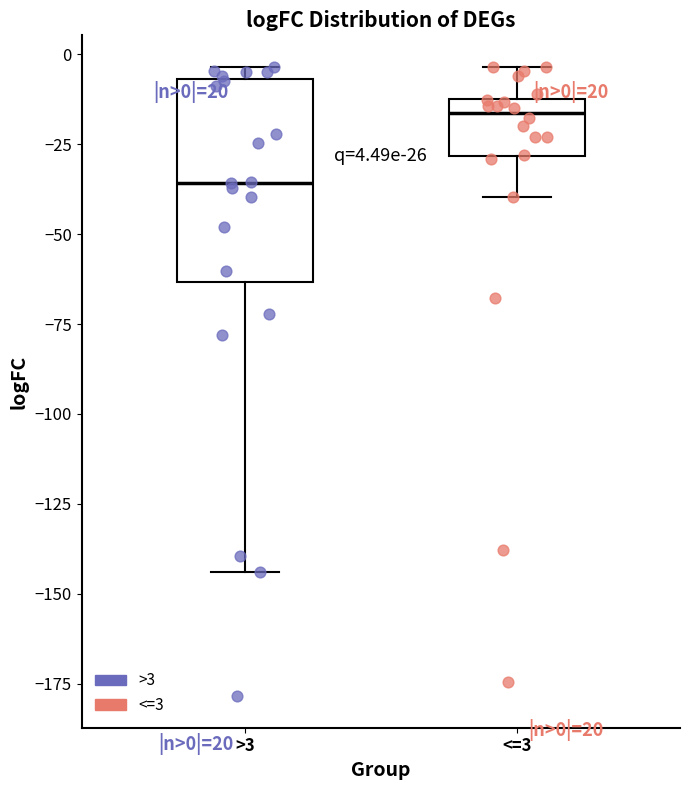

Comparing the boxes themselves (not the whiskers), which one is the tallest?

>3